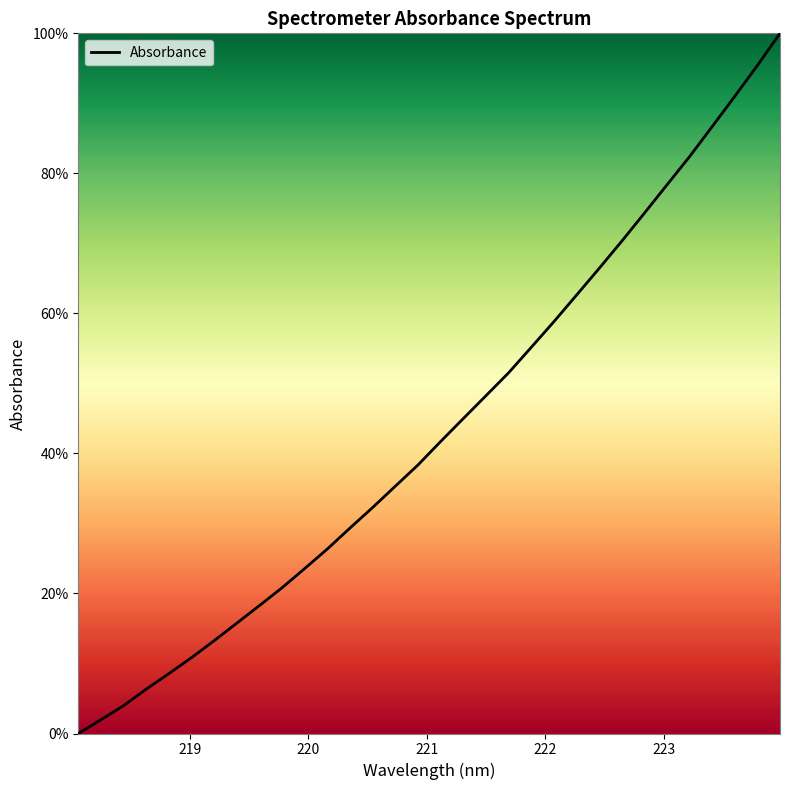

True or false: the data has more than 0 interior local peaks.

False